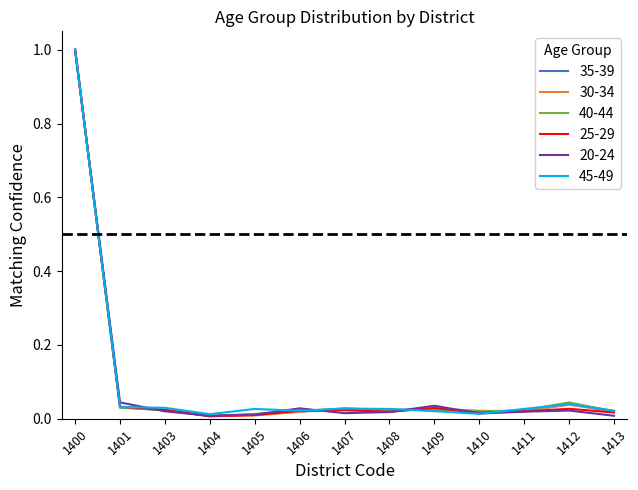

At which category is the sum across all series the highest?

1400